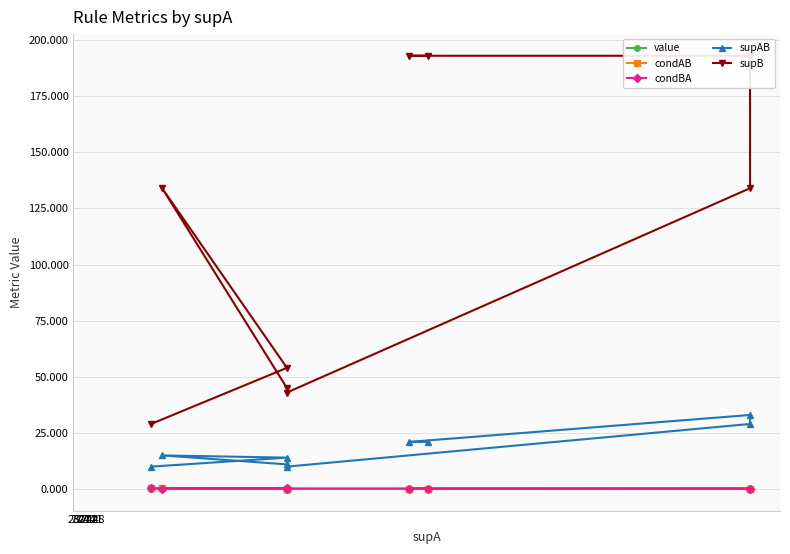

What is the difference between the supB values at 128 and 244?

59.0